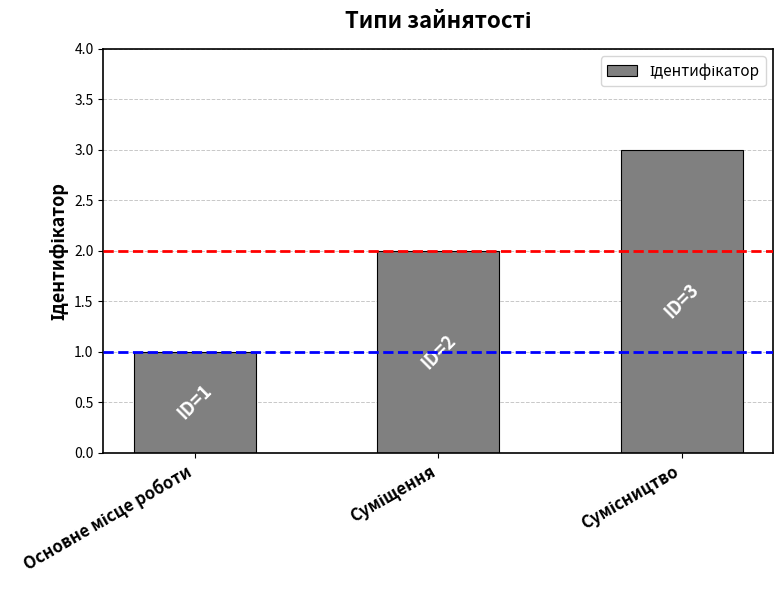

What is the greatest value displayed?

3